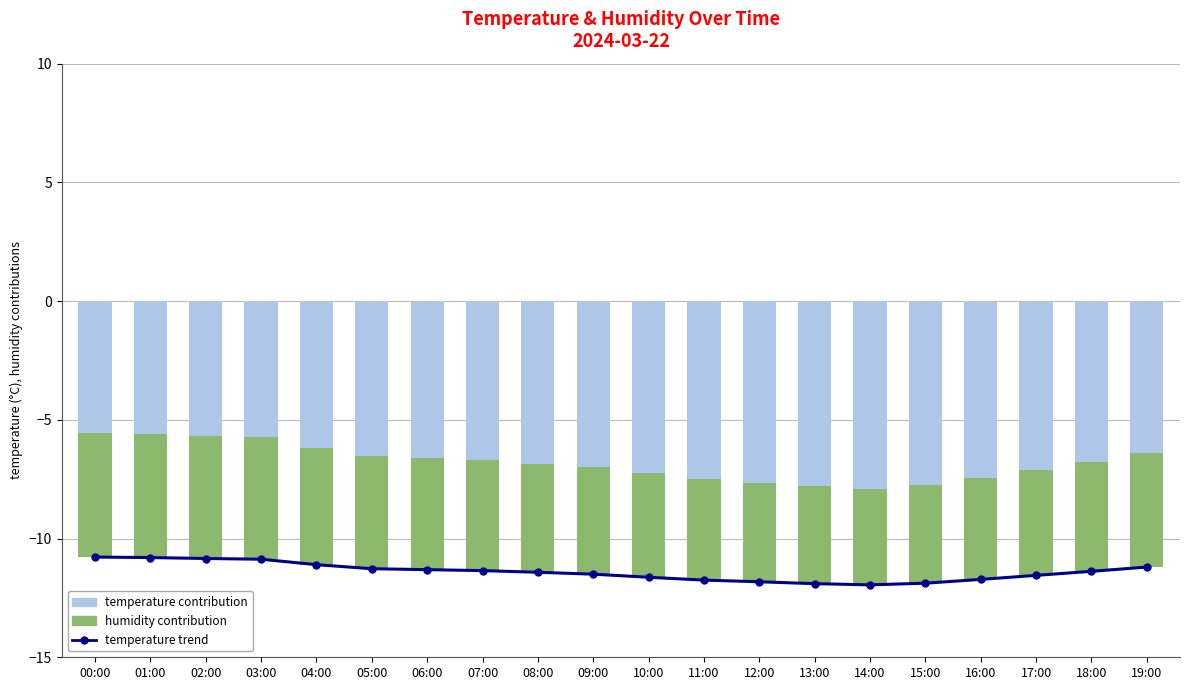

What is the difference between the second highest and second lowest values in the temperature trend series?

1.1